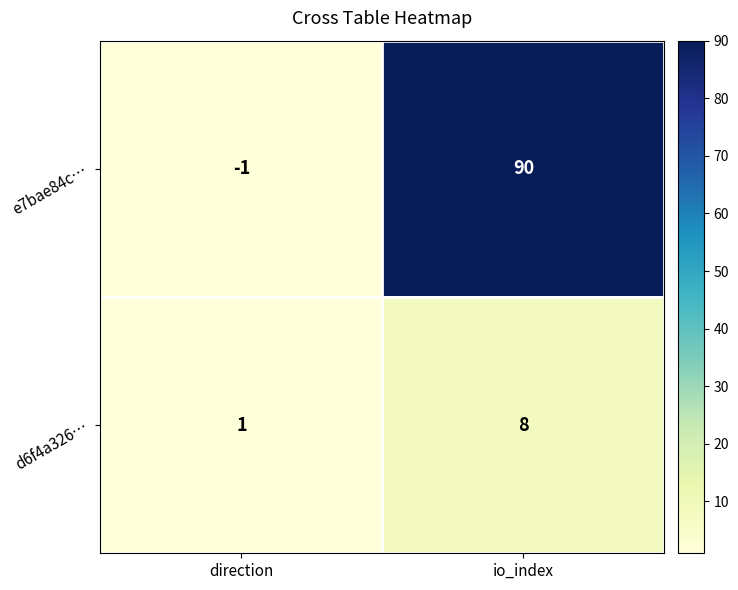

At how many categories does at least one series exceed 22?

1